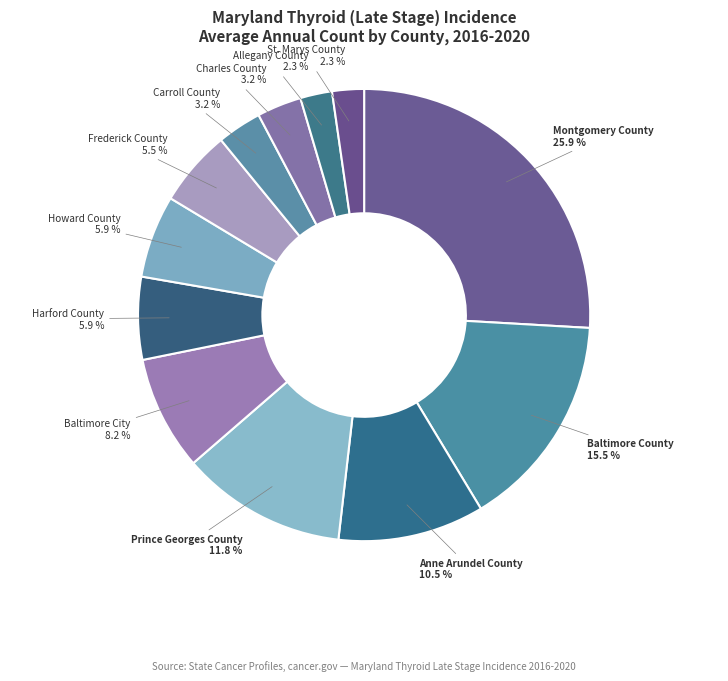

Does any single category account for the majority?

No